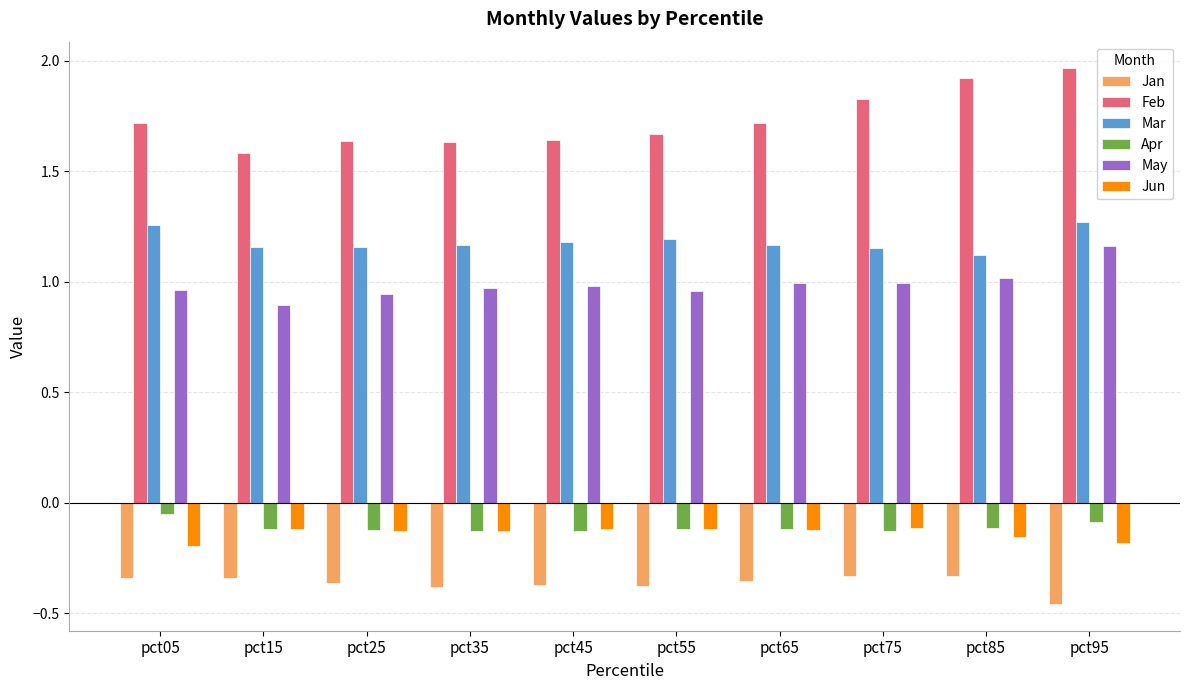

Between pct35 and pct85, which series saw the biggest shift?

Feb